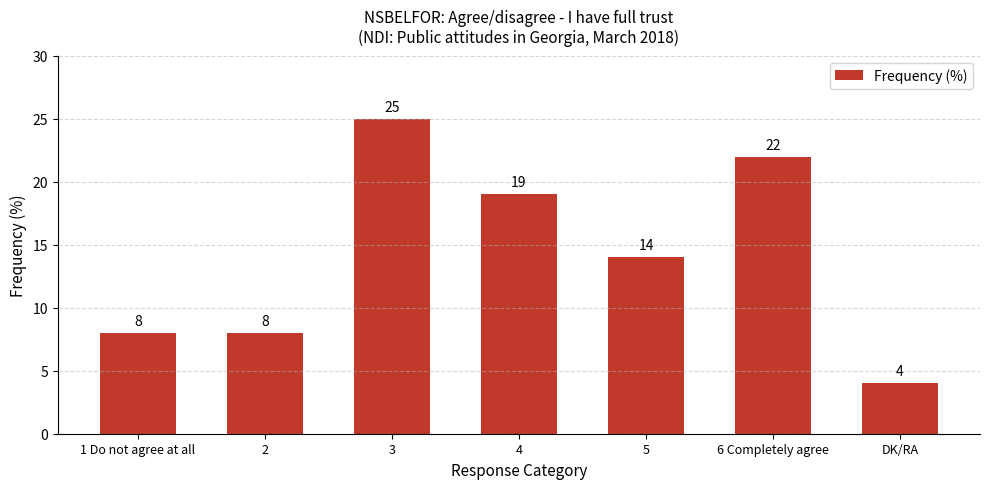

Approximately how many times larger is the value at DK/RA compared to 6 Completely agree?

0.2